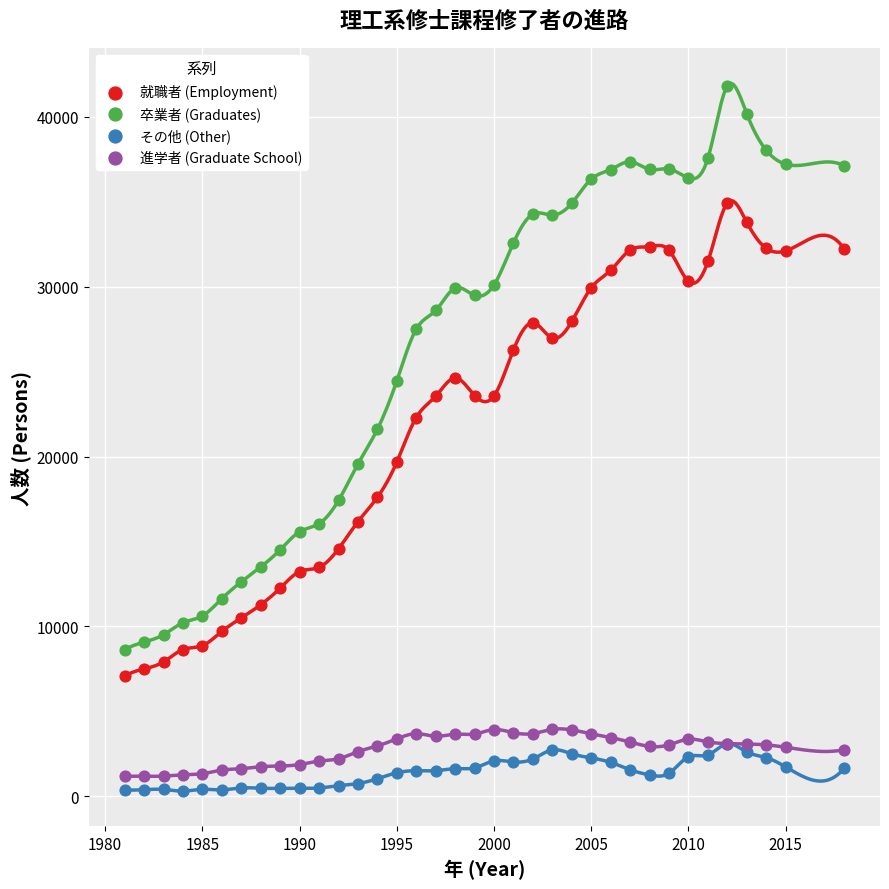

Which series reaches the minimum Y coordinate?

その他 (Other)